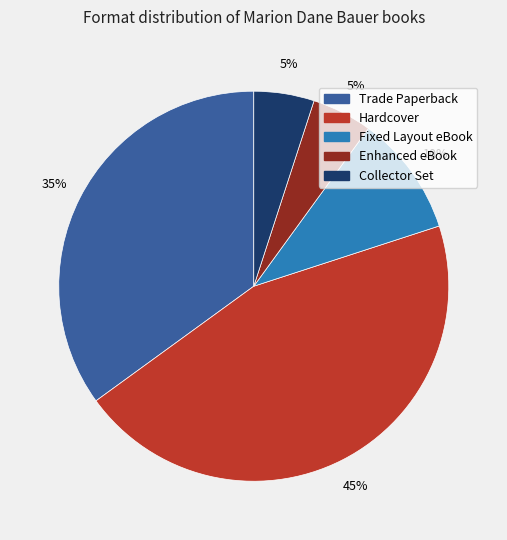

Is the sum of Trade Paperback and Fixed Layout eBook greater than half?

No